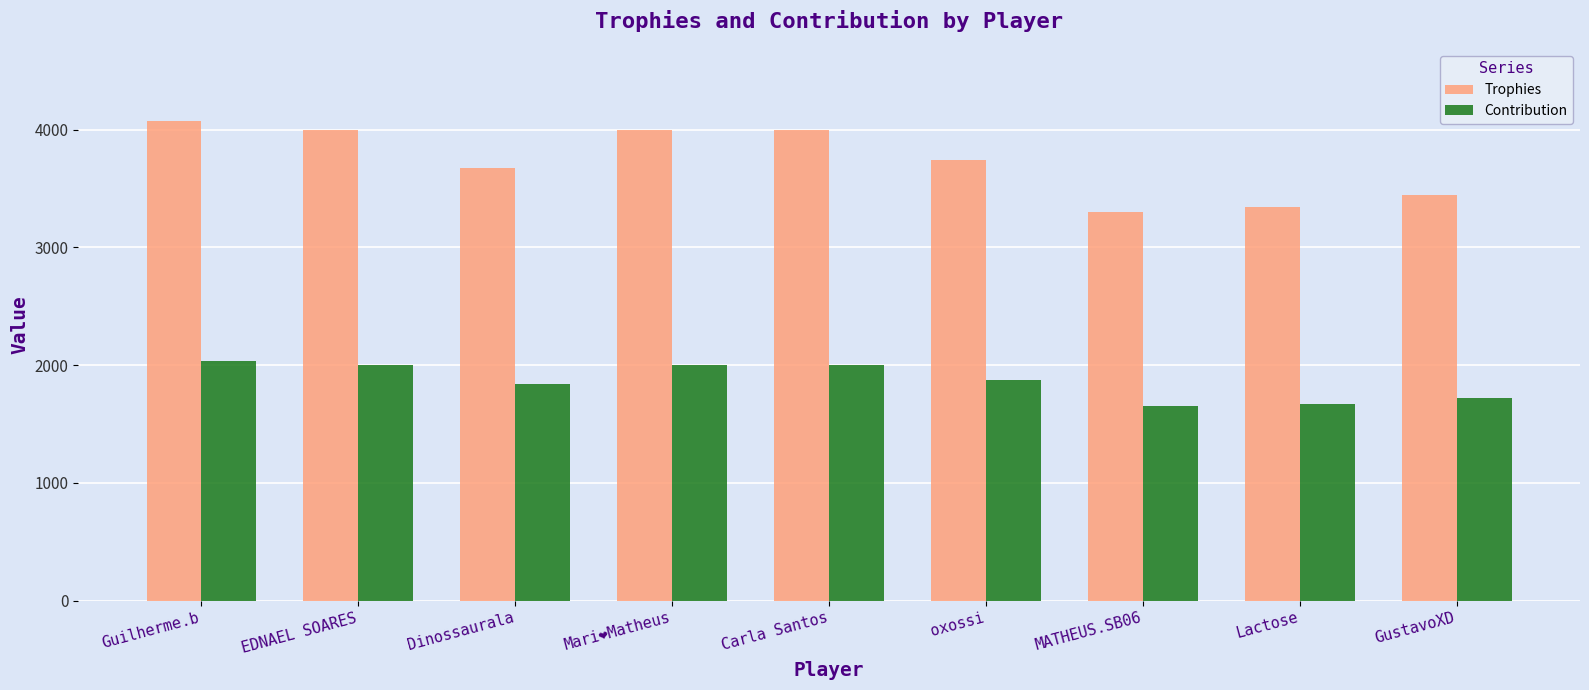

Rank the series at Lactose from highest to lowest value.

Trophies, Contribution